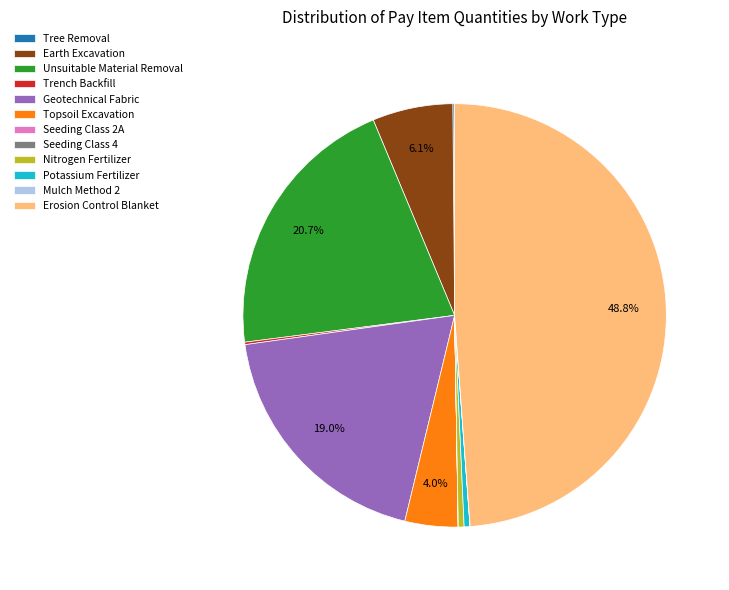

What portion of the pie excludes Topsoil Excavation?

96.0%